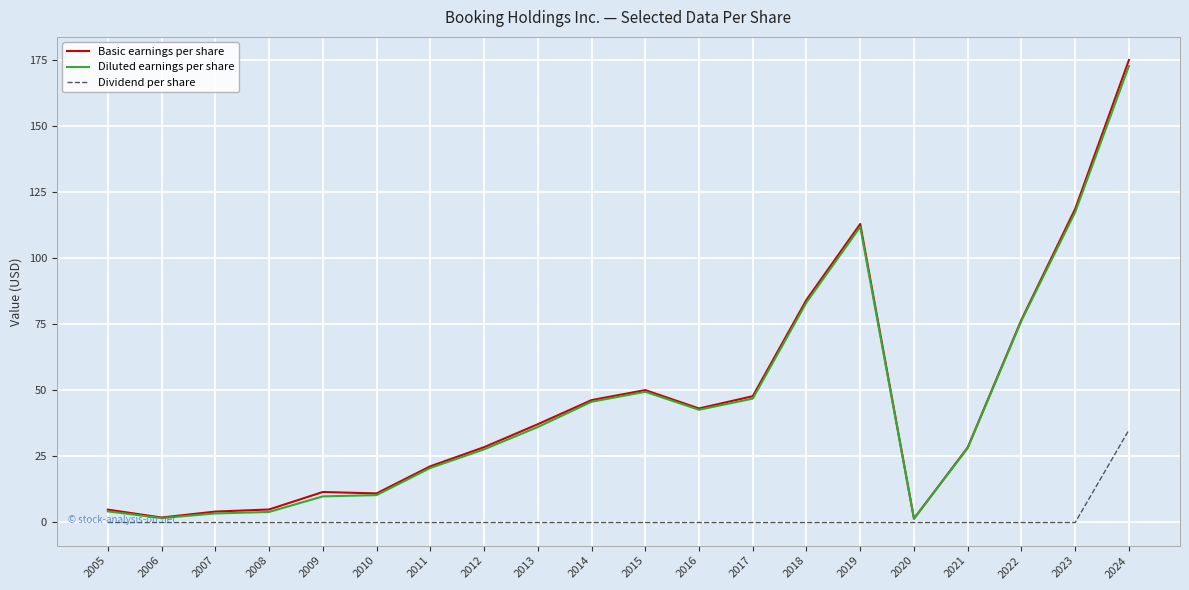

Is the value of Dividend per share at 2008 greater than the value of Diluted earnings per share at 2012?

No